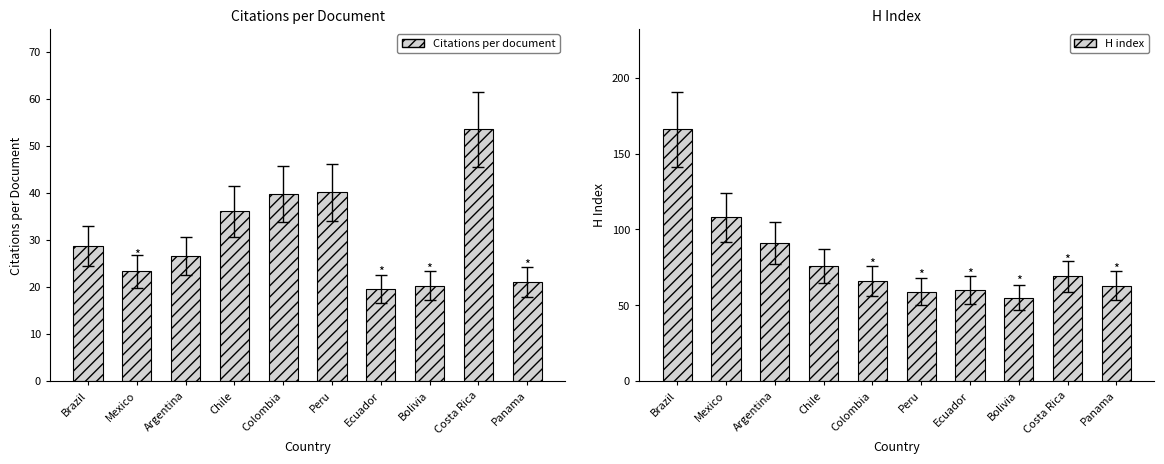

Reading left to right, transcribe all the data shown in this chart.

Citations per document: Brazil=28.7	Mexico=23.4	Argentina=26.5	Chile=36.1	Colombia=39.7	Peru=40.1	Ecuador=19.6	Bolivia=20.3	Costa Rica=53.5	Panama=21.1
H index: Brazil=166.0	Mexico=108.0	Argentina=91.0	Chile=76.0	Colombia=66.0	Peru=59.0	Ecuador=60.0	Bolivia=55.0	Costa Rica=69.0	Panama=63.0